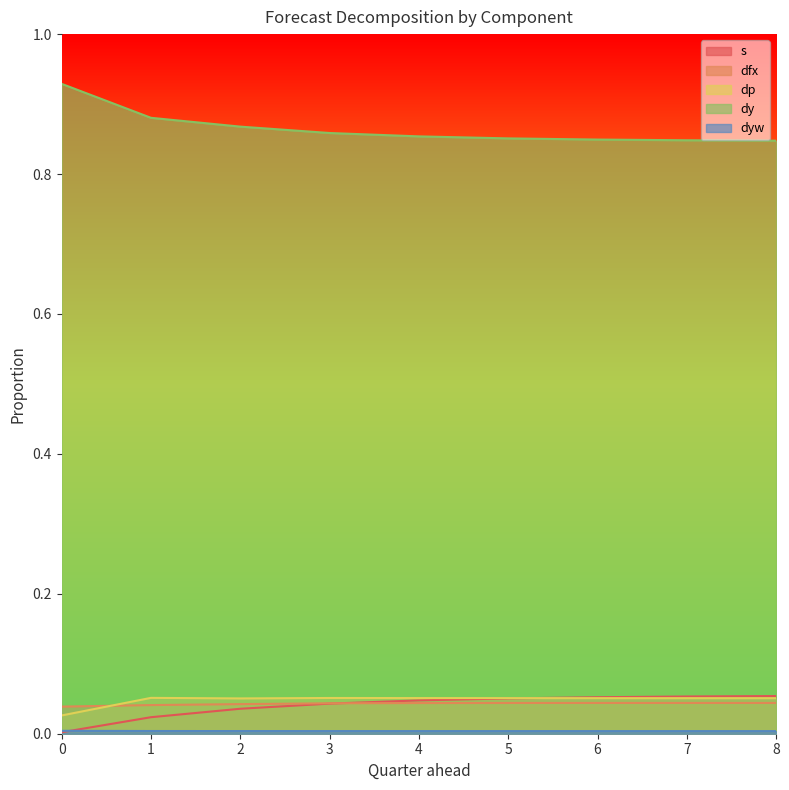

What is the total value across all series at 6?

1.0